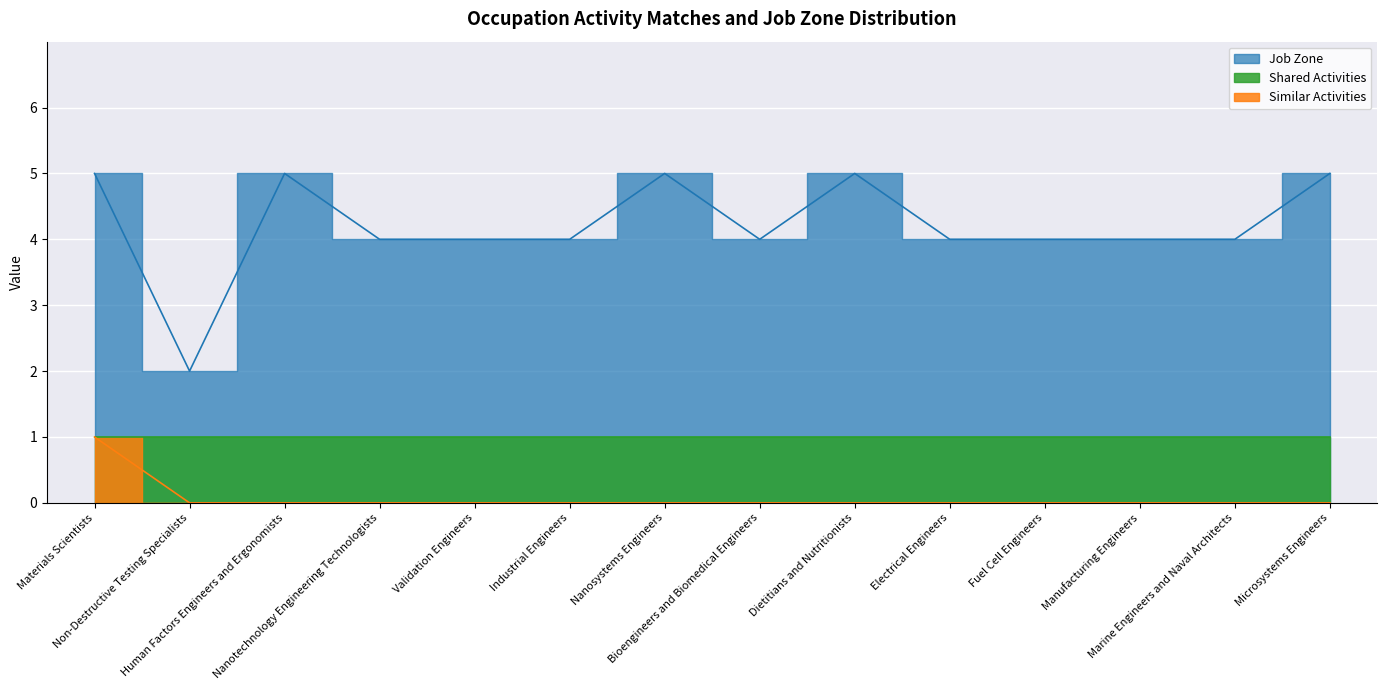

What is the difference between the maximum and minimum values in the Job Zone series?

3